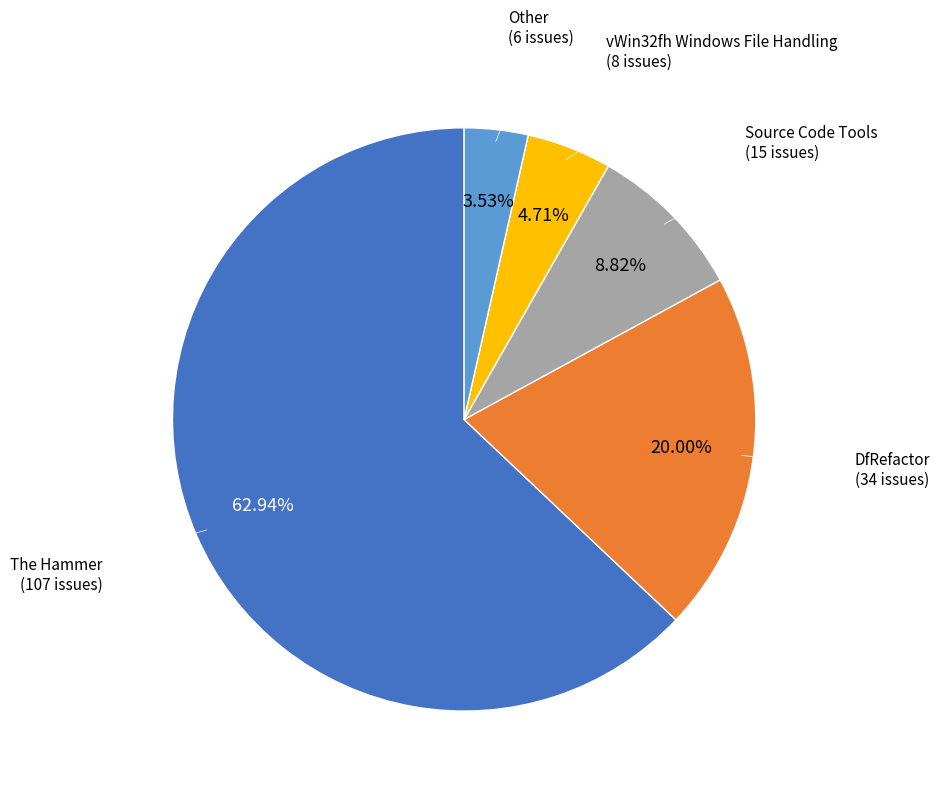

Is the sum of DfRefactor and vWin32fh Windows File Handling greater than half?

No